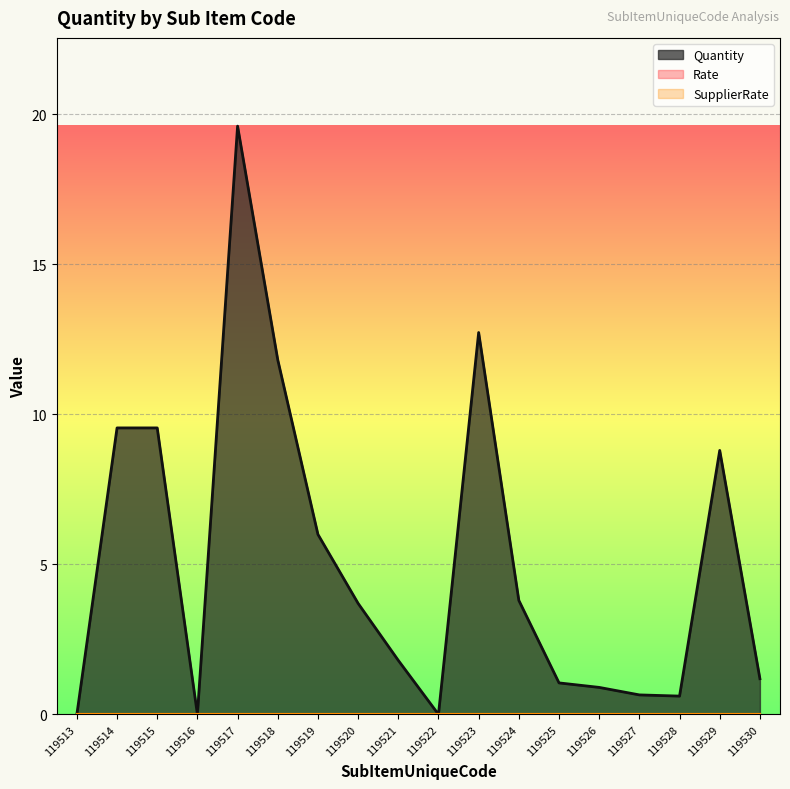

What is the spread (max minus min) of values at 119524?

3.8